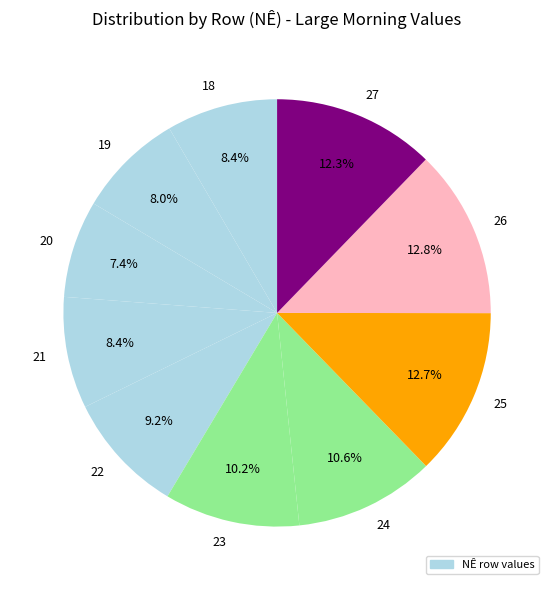

Combined, do 27 and 23 account for over 50%?

No